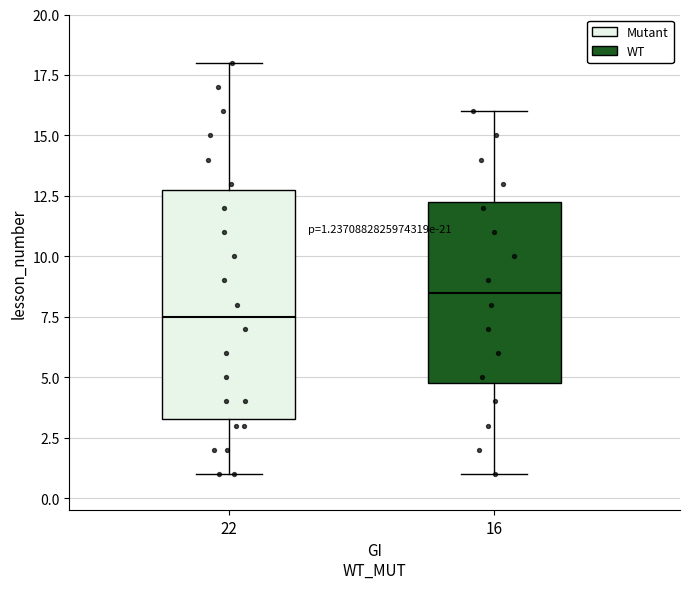

Which box has the lowest median line?

22